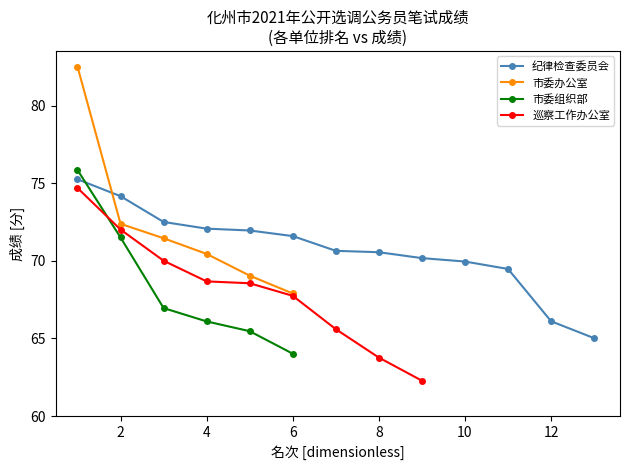

What is the smallest value displayed?

62.3